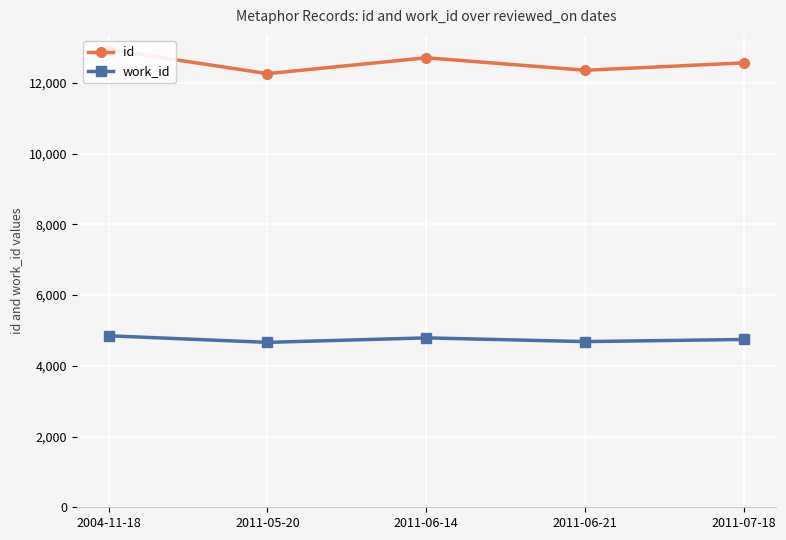

Where is the first local maximum for id?

2011-06-14